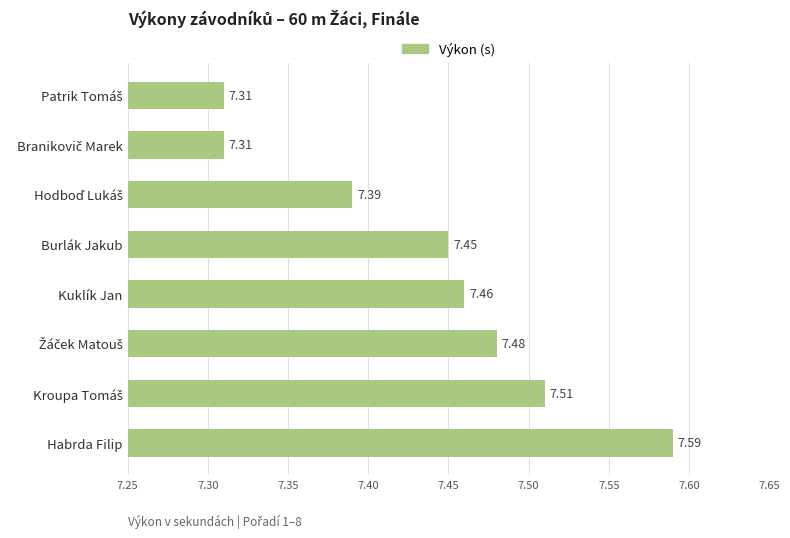

What is the difference between the second highest and second lowest values?

0.2